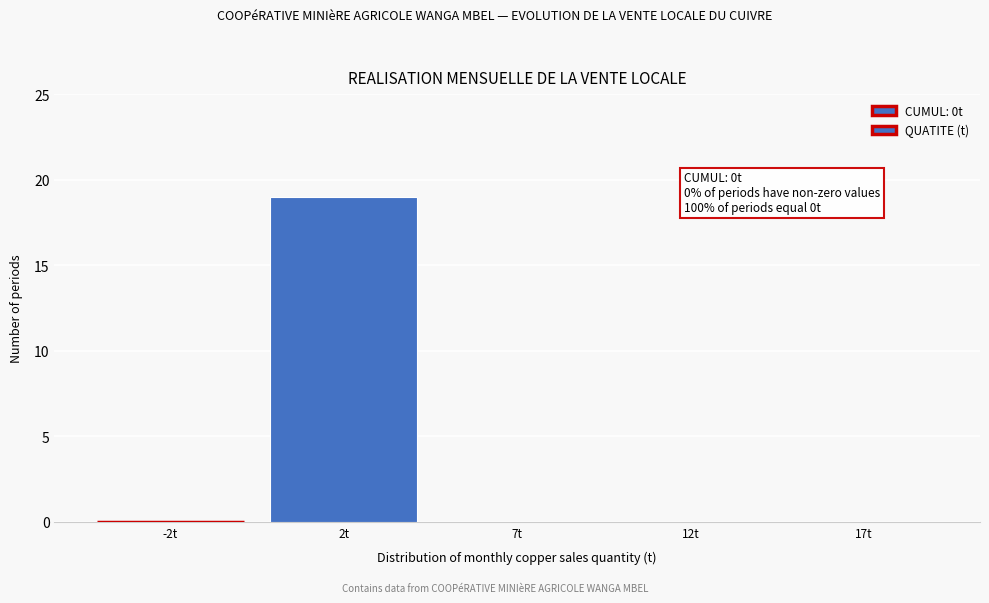

Reading left to right, list all the values displayed in this chart.

-2t=0	2t=19	7t=0	12t=0	17t=0